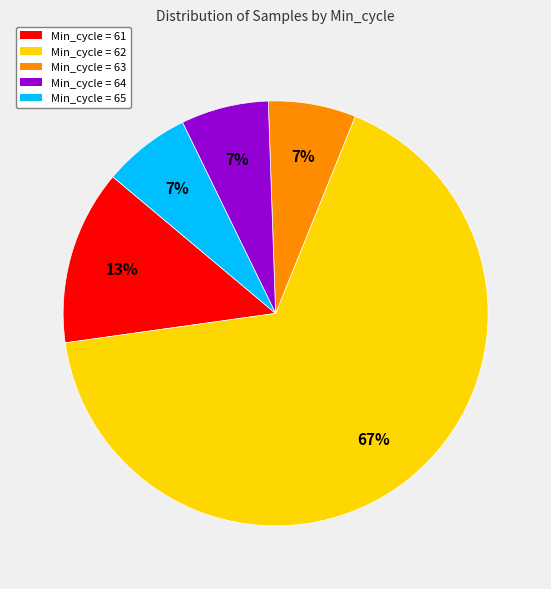

Is there any slice that represents more than half of the pie?

Yes